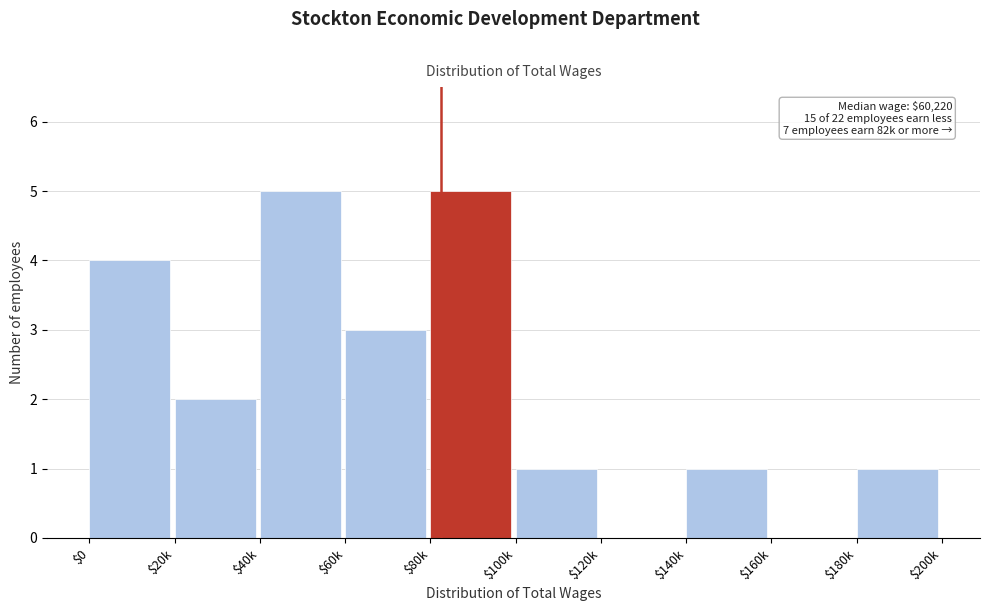

What is the maximum value shown in the chart?

5